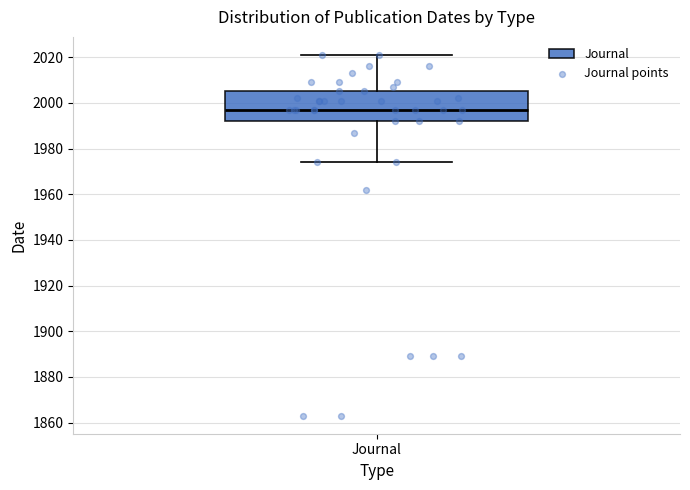

Where does the upper whisker of the box for Journal end on the y-axis? The values are not printed on the chart, so give them approximately, as read against the axis.

2022